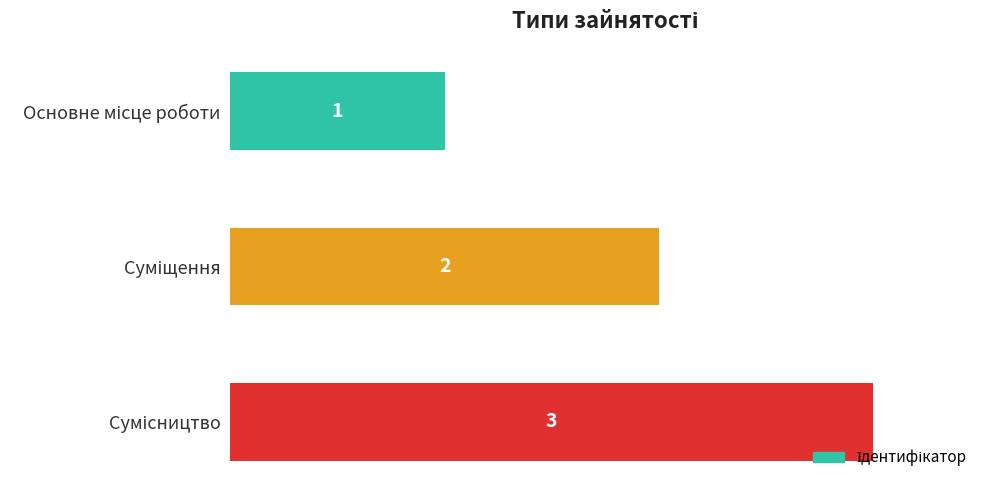

Count the values in the range 1 to 3.

3